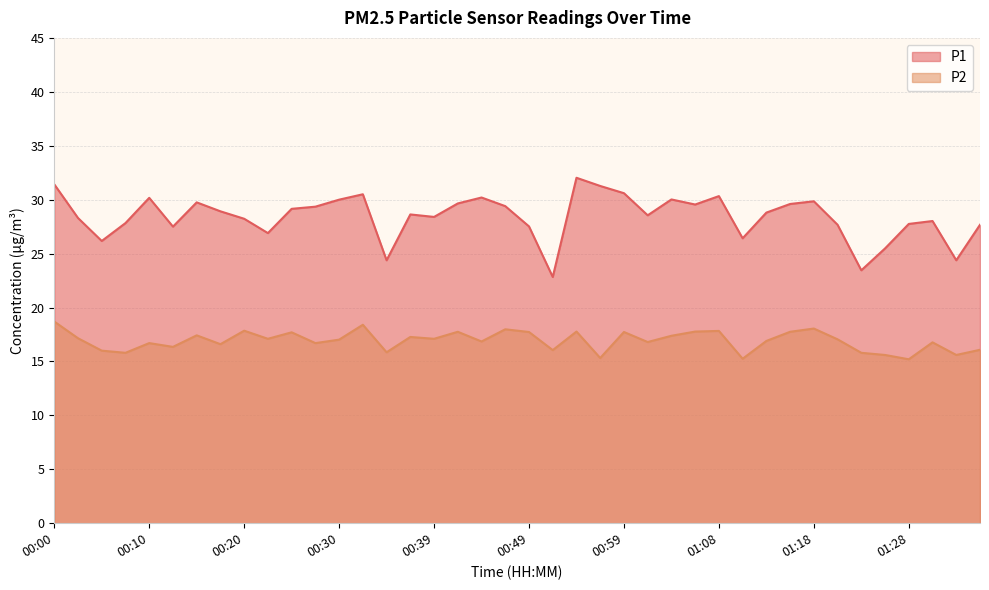

How many interior local valleys does the P2 series have?

14